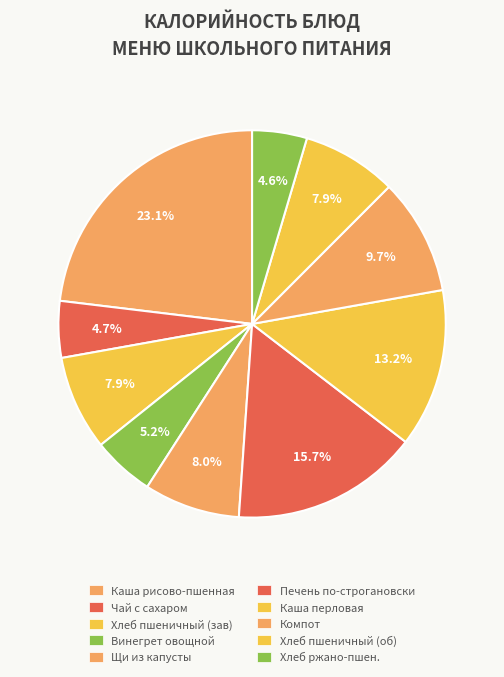

Which category has the biggest portion of the pie?

Каша молочная из риса и пшена